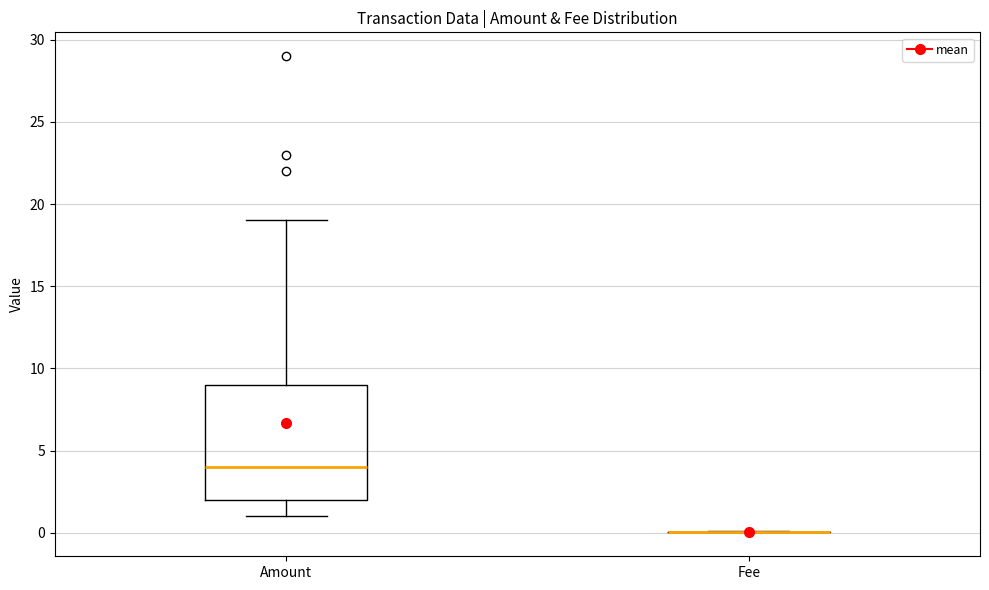

Comparing the boxes themselves (not the whiskers), which one is the tallest?

Amount